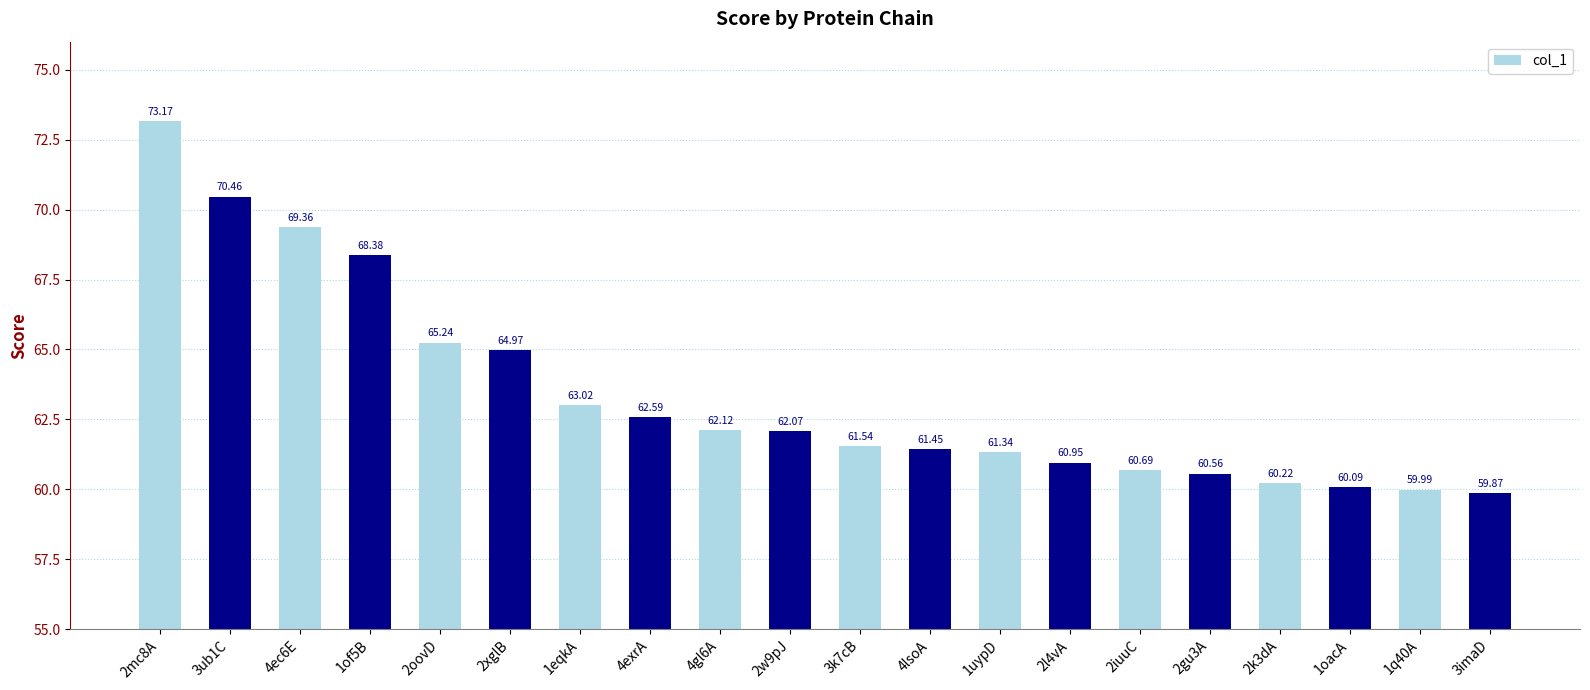

Rank the categories by value from highest to lowest.

2mc8A, 3ub1C, 4ec6E, 1of5B, 2oovD, 2xglB, 1eqkA, 4exrA, 4gl6A, 2w9pJ, 3k7cB, 4lsoA, 1uypD, 2l4vA, 2iuuC, 2gu3A, 2k3dA, 1oacA, 1q40A, 3imaD